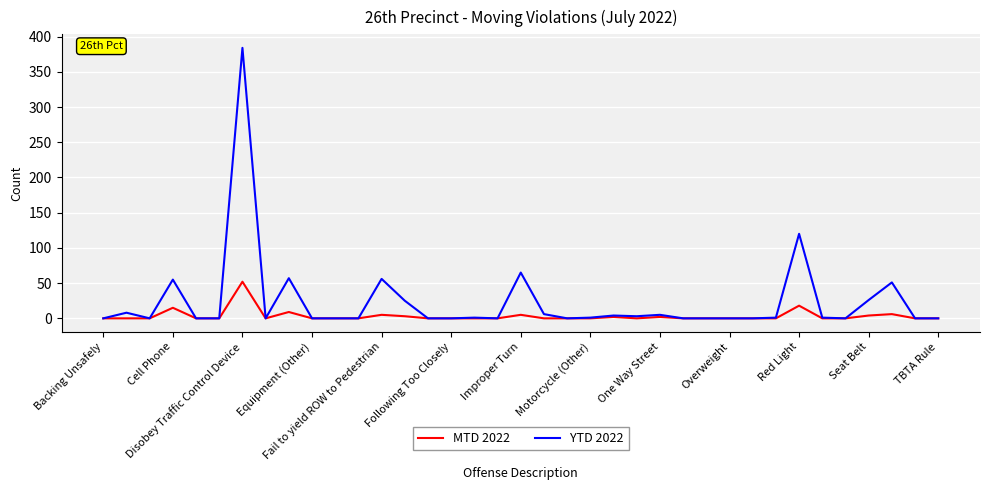

List the series in order of their peak value, highest first.

YTD 2022, MTD 2022